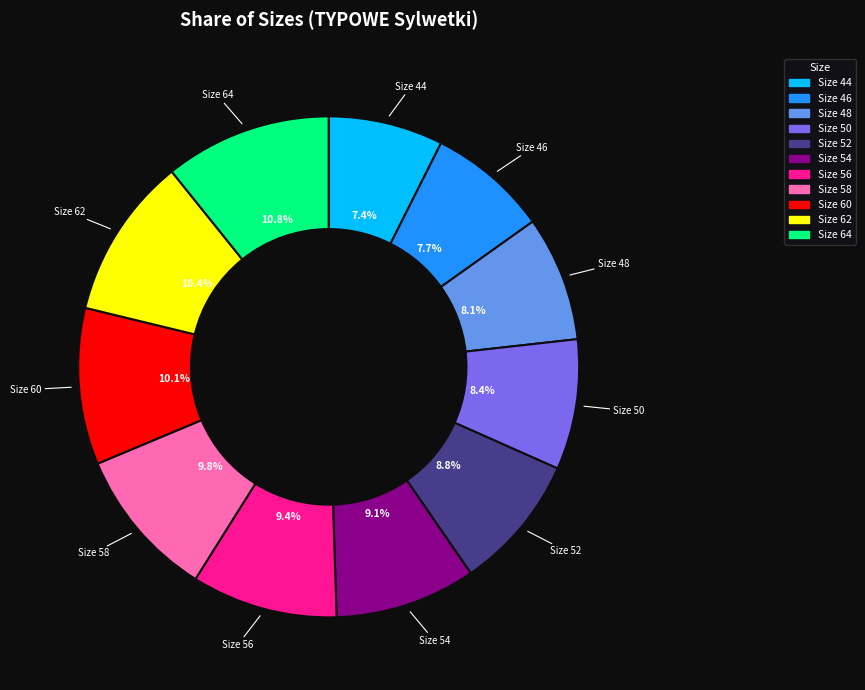

Is there a majority slice in this chart?

No